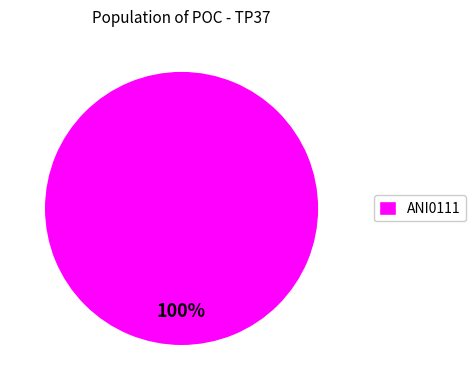

Does any single category account for the majority?

Yes